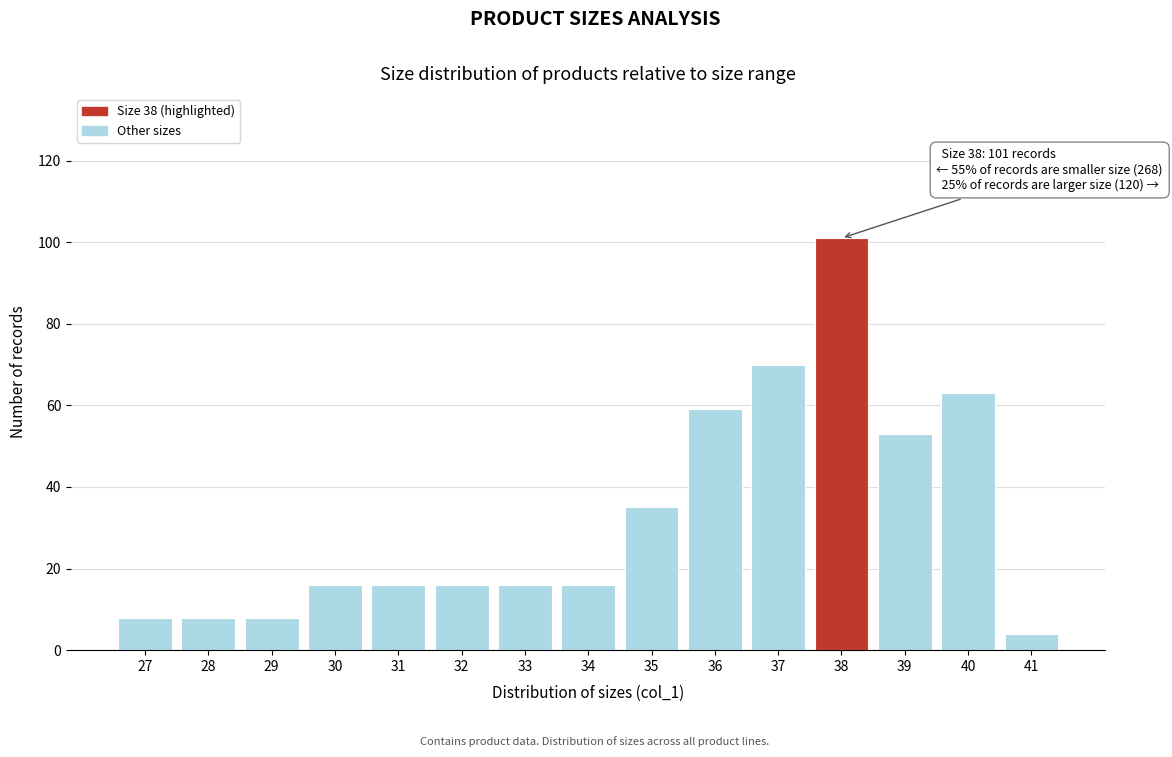

Reading left to right, extract all data points from this chart.

27=8	28=8	29=8	30=16	31=16	32=16	33=16	34=16	35=35	36=59	37=70	38=101	39=53	40=63	41=4